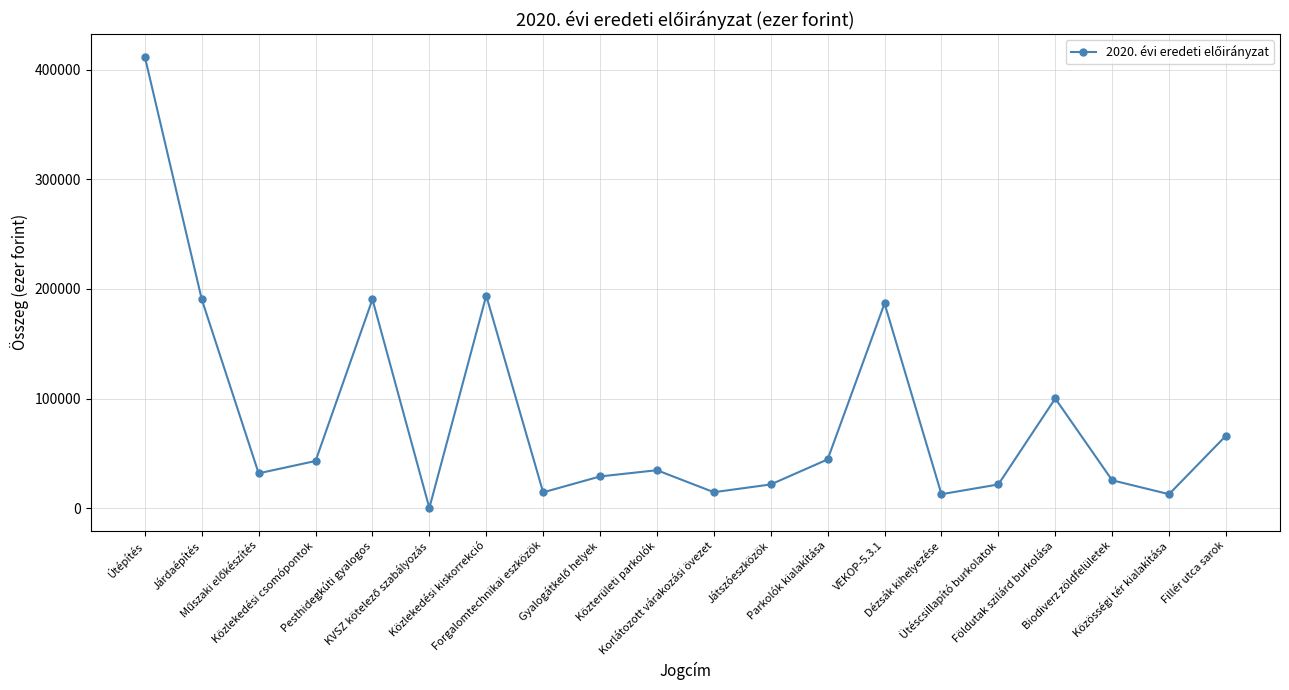

What is the difference between the second highest and minimum values?

193723